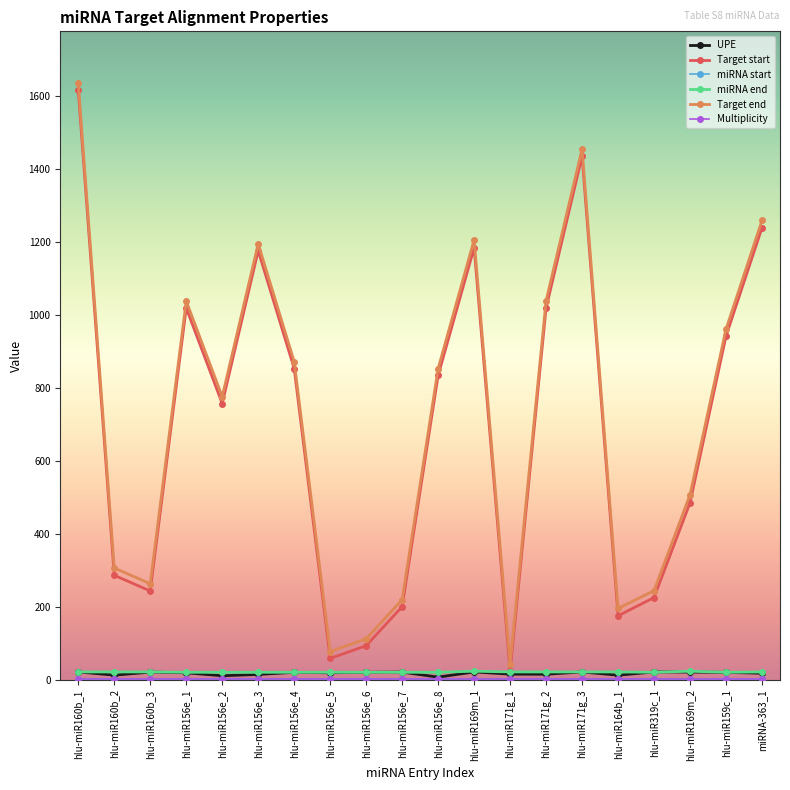

Where is Target start nearest to the value 819?

hlu-miR156e_8